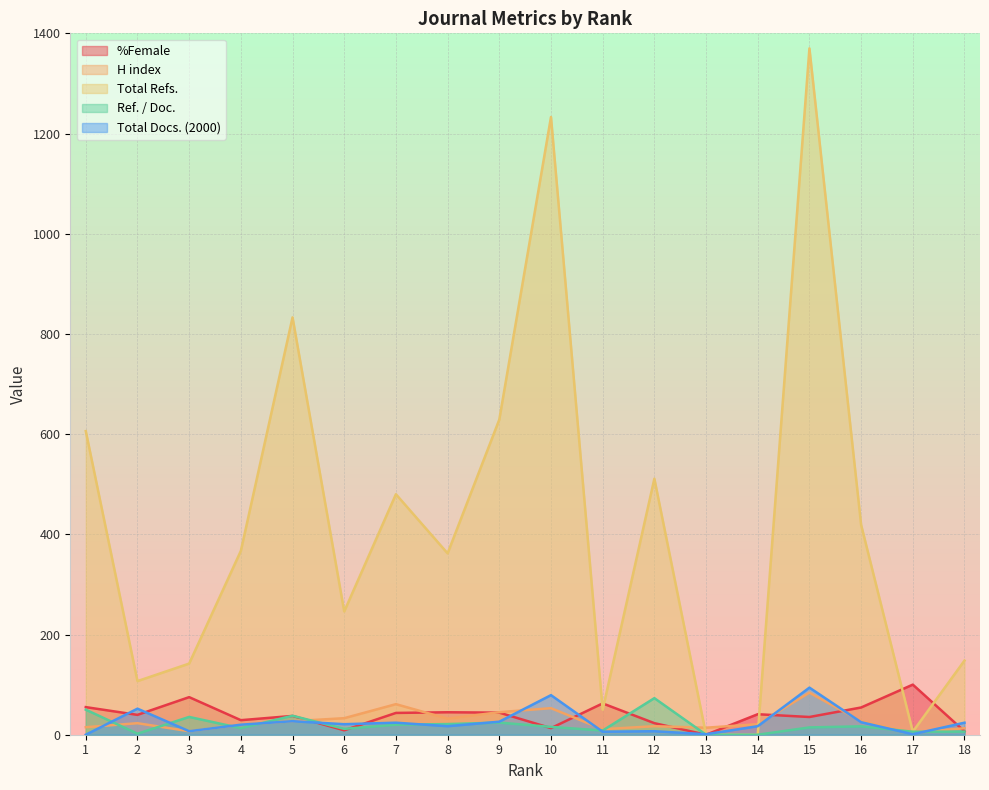

Is the value of Total Docs. (2000) at 1 greater than the value of H index at 17?

No